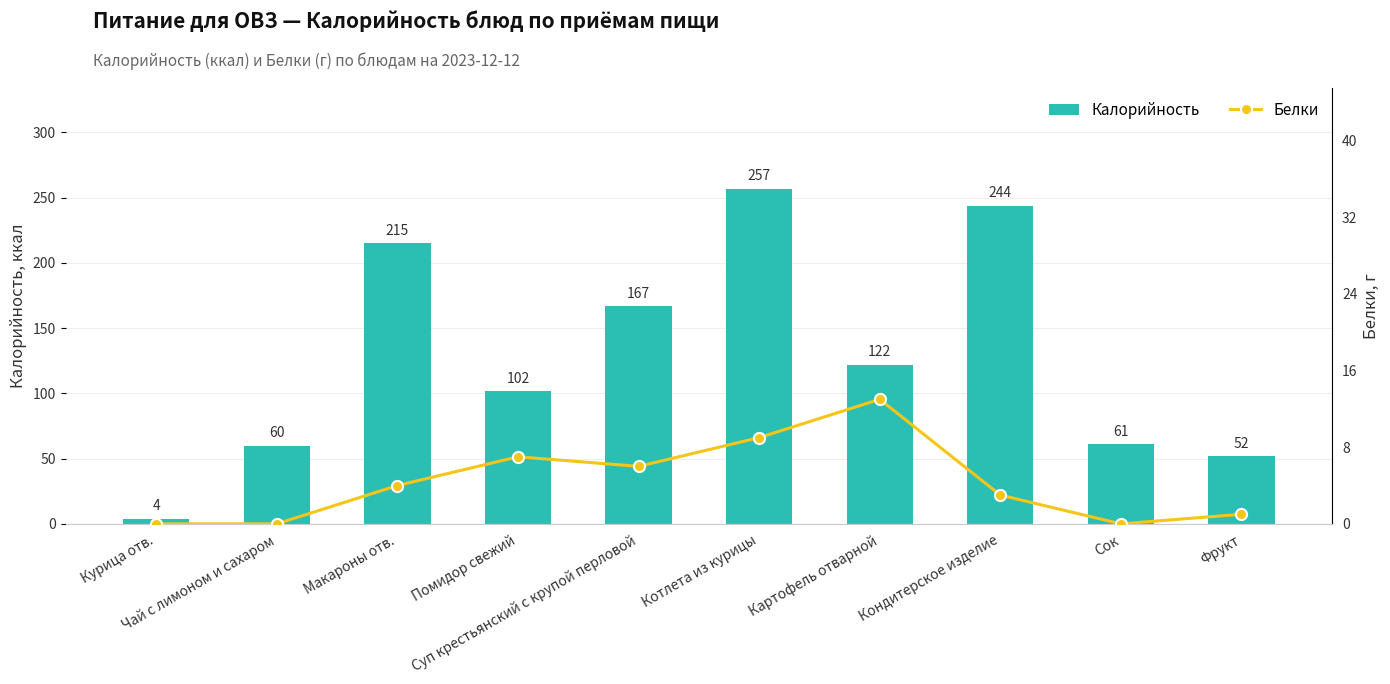

What is the label of the 10th bar from the left?

Фрукт